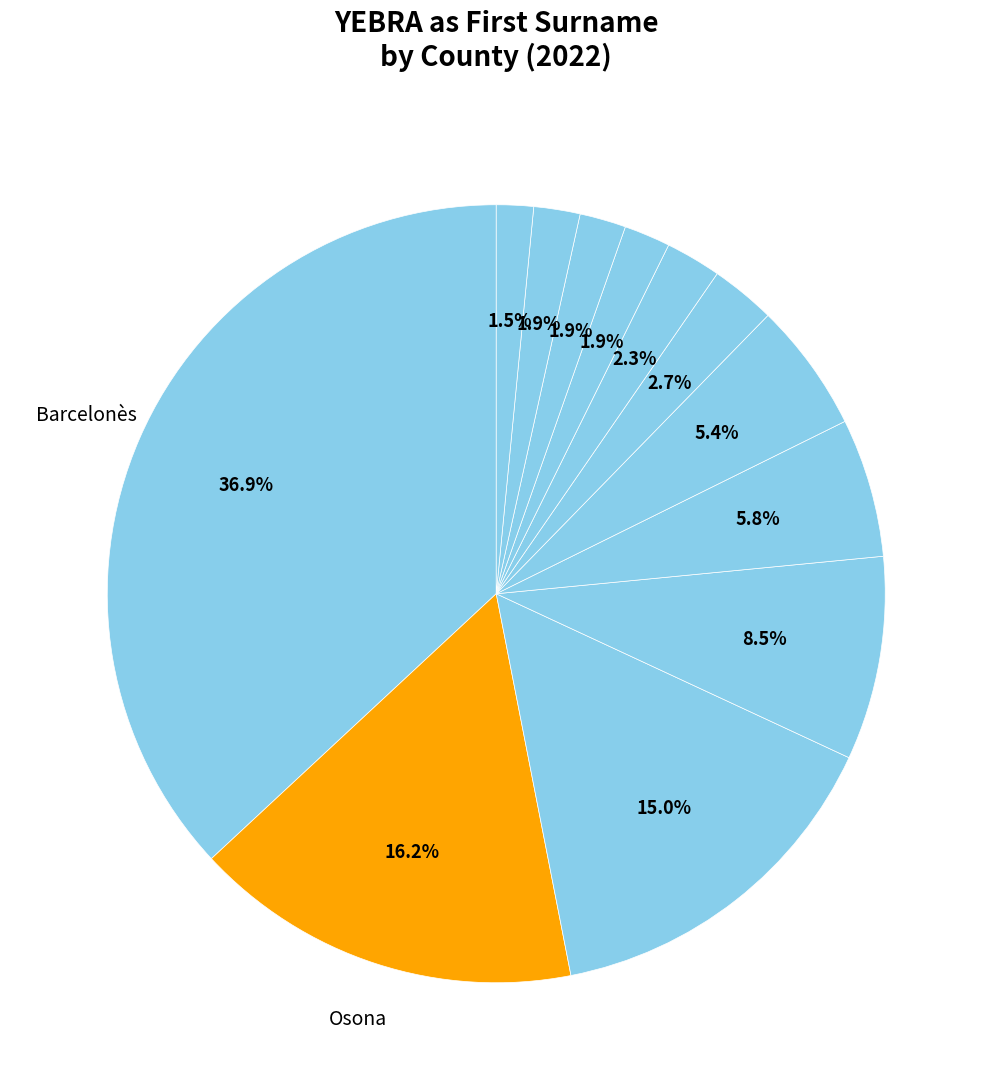

Does any single category account for the majority?

No